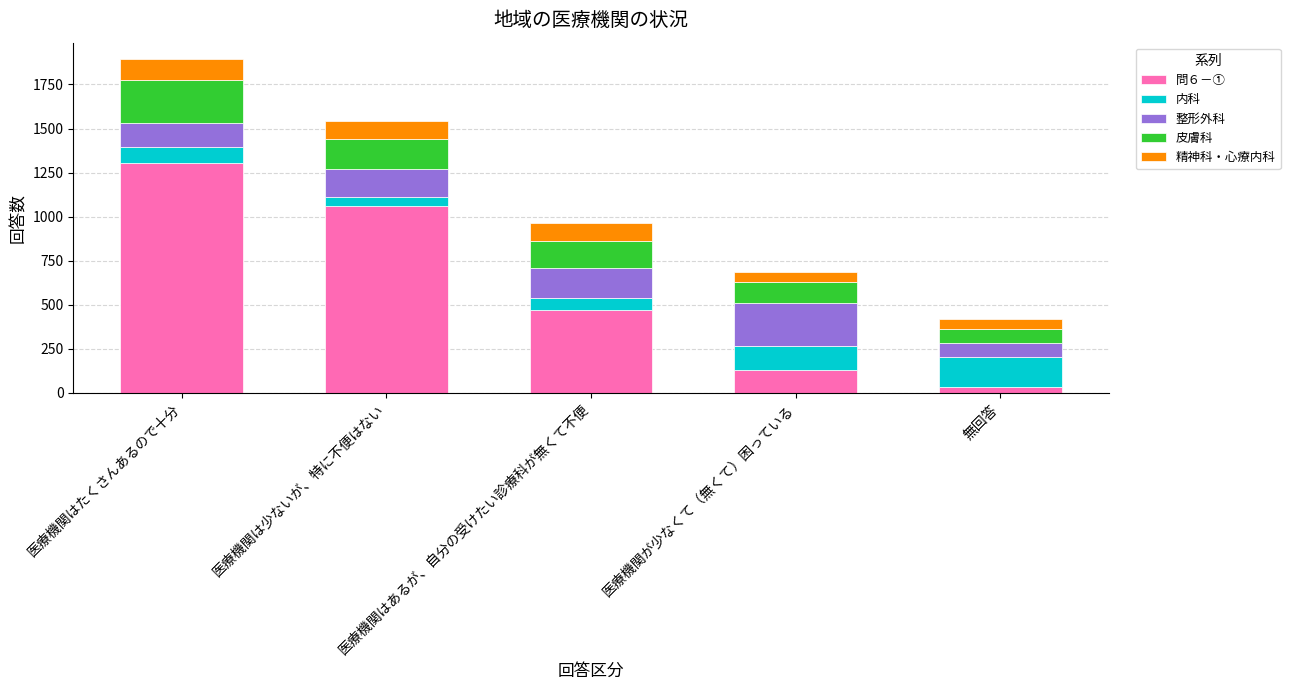

At which category is the sum across all series the highest?

医療機関はたくさんあるので十分